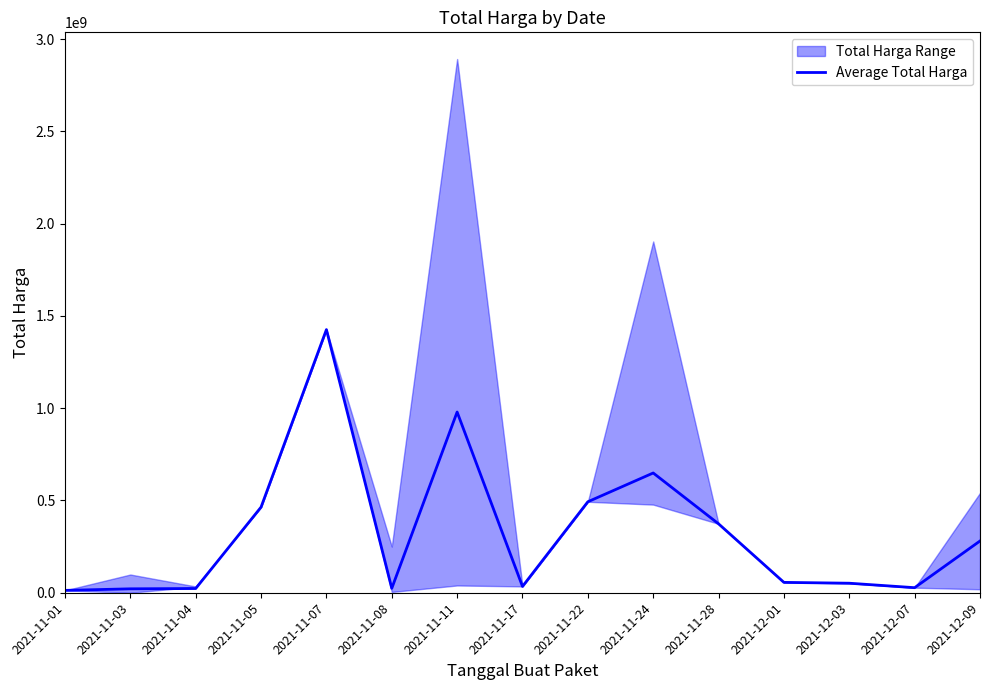

What is the value of the 5th point from the left?

1425867900